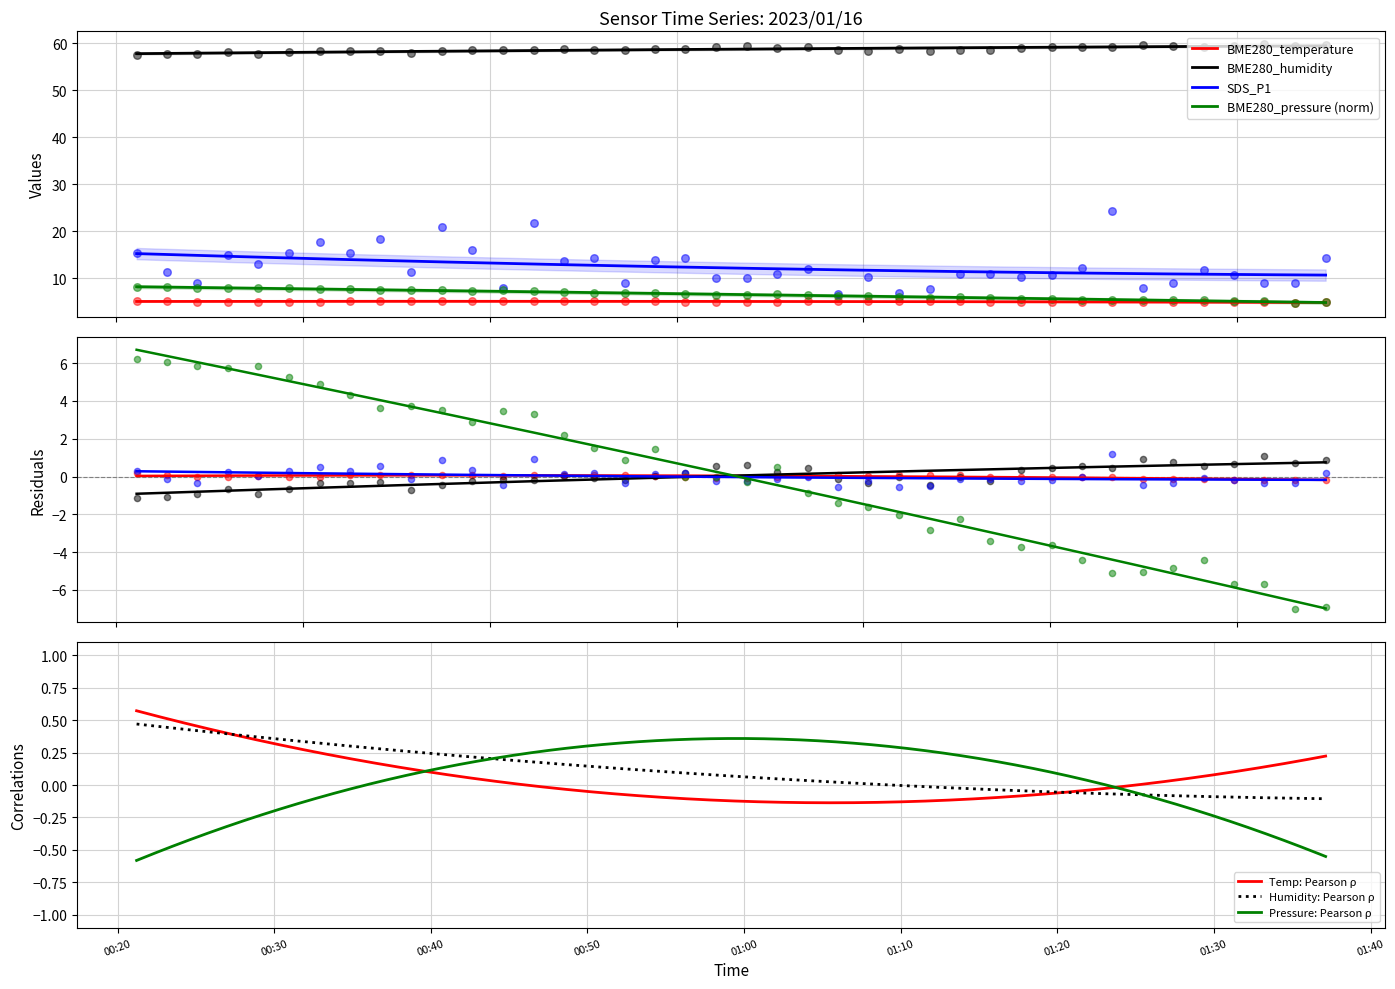

What is the maximum value for BME280_humidity?

59.4